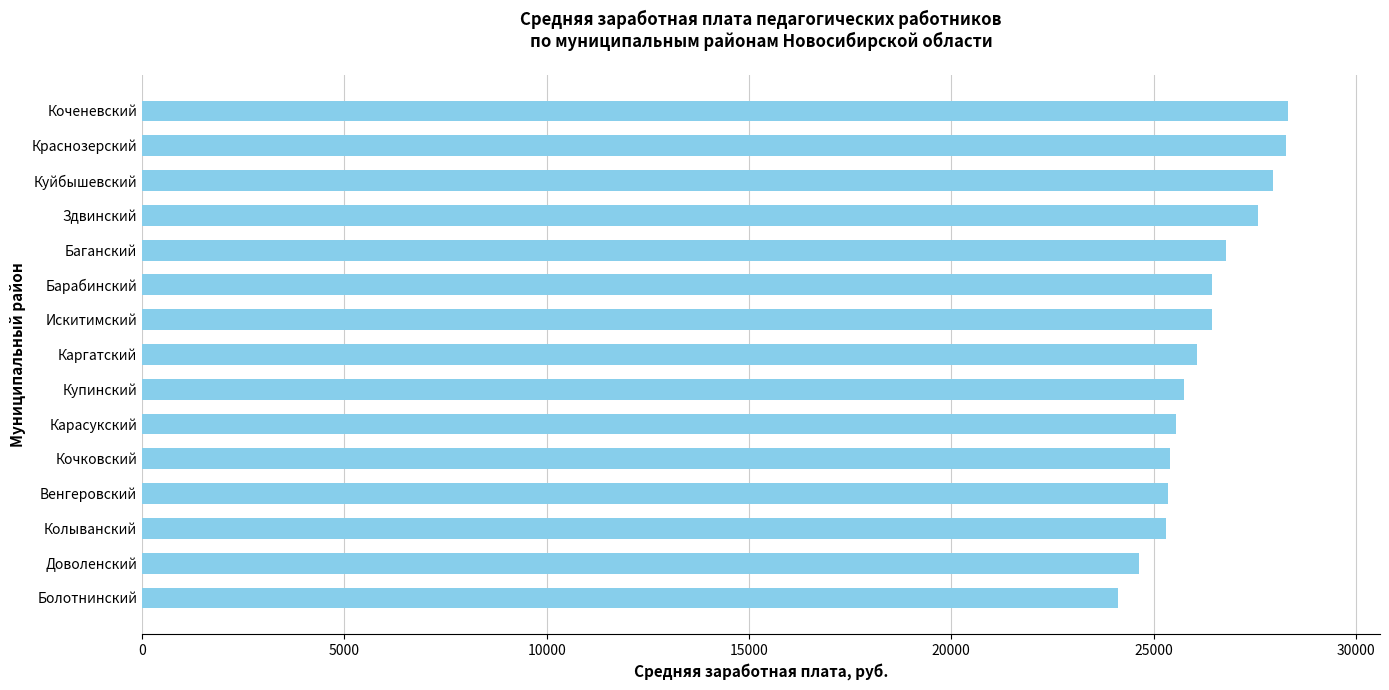

What is the change in value from Колыванский to Каргатский?

+769.6